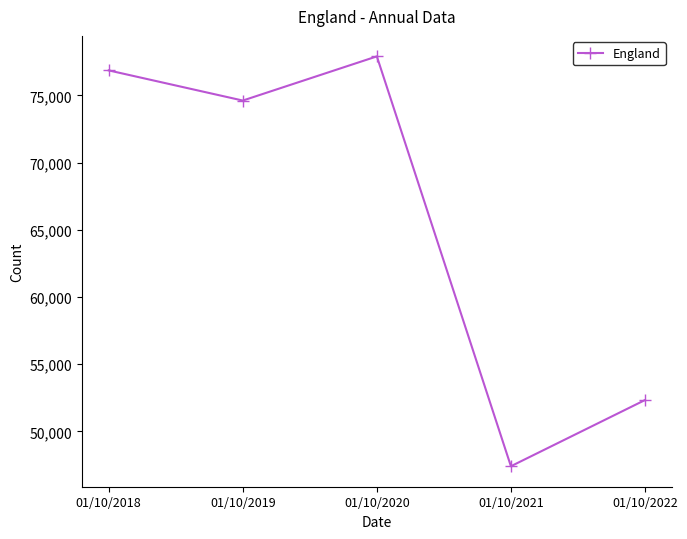

What is the approximate value at 01/10/2018, to the nearest 100?

76900